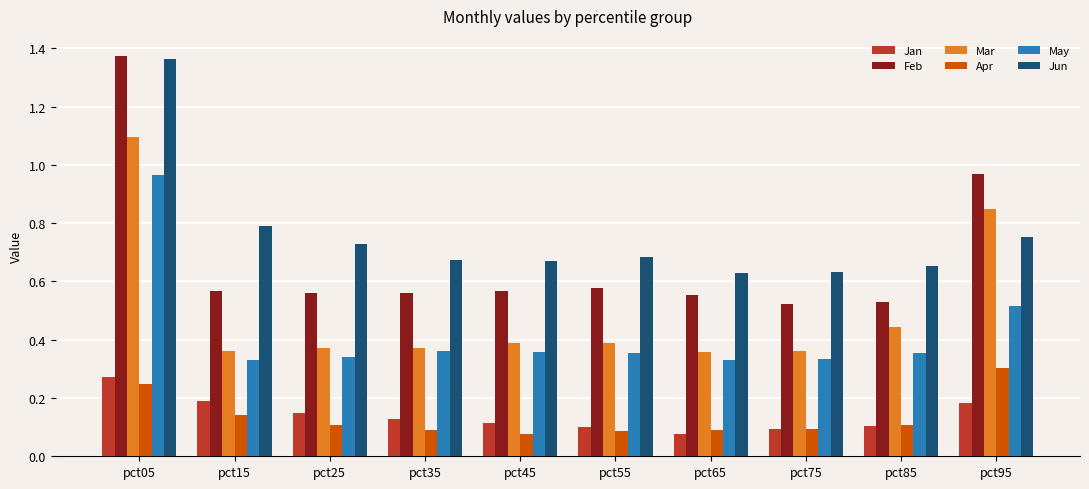

Which series has the widest spread of values?

Feb